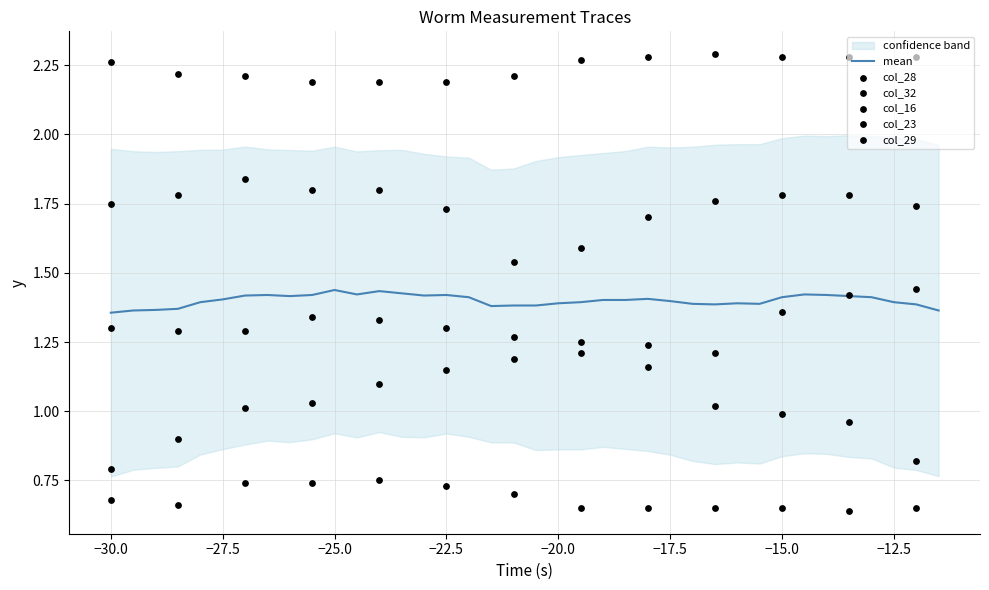

What is the total value across all series at -17.5?

7.0